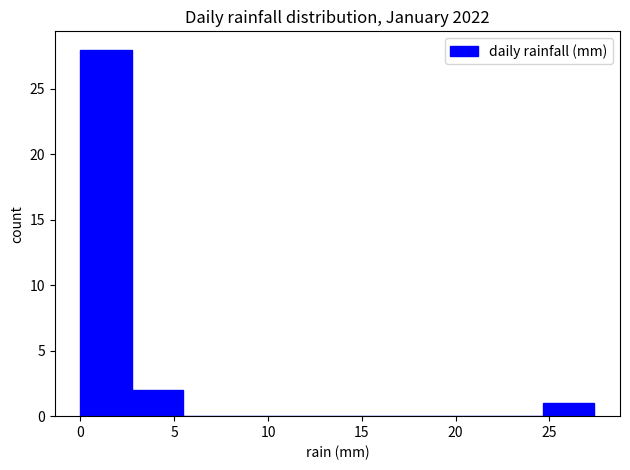

Over which range of the x-axis is the bar tallest?

0.0 to 2.5